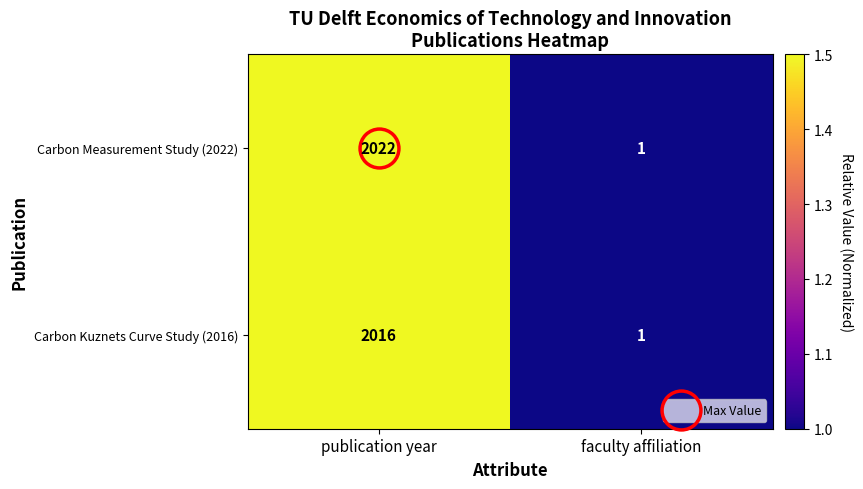

At which category is the sum across all series the highest?

publication year